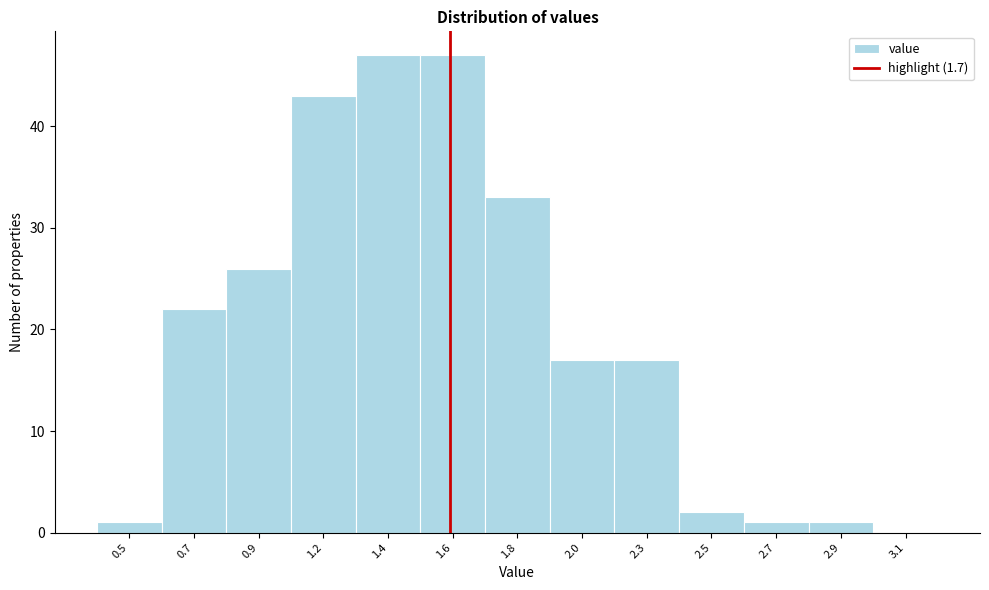

Reading left to right, transcribe all the data shown in this chart.

0.5=1	0.7=22	0.9=26	1.2=43	1.4=47	1.6=47	1.8=33	2.0=17	2.3=17	2.5=2	2.7=1	2.9=1	3.1=0